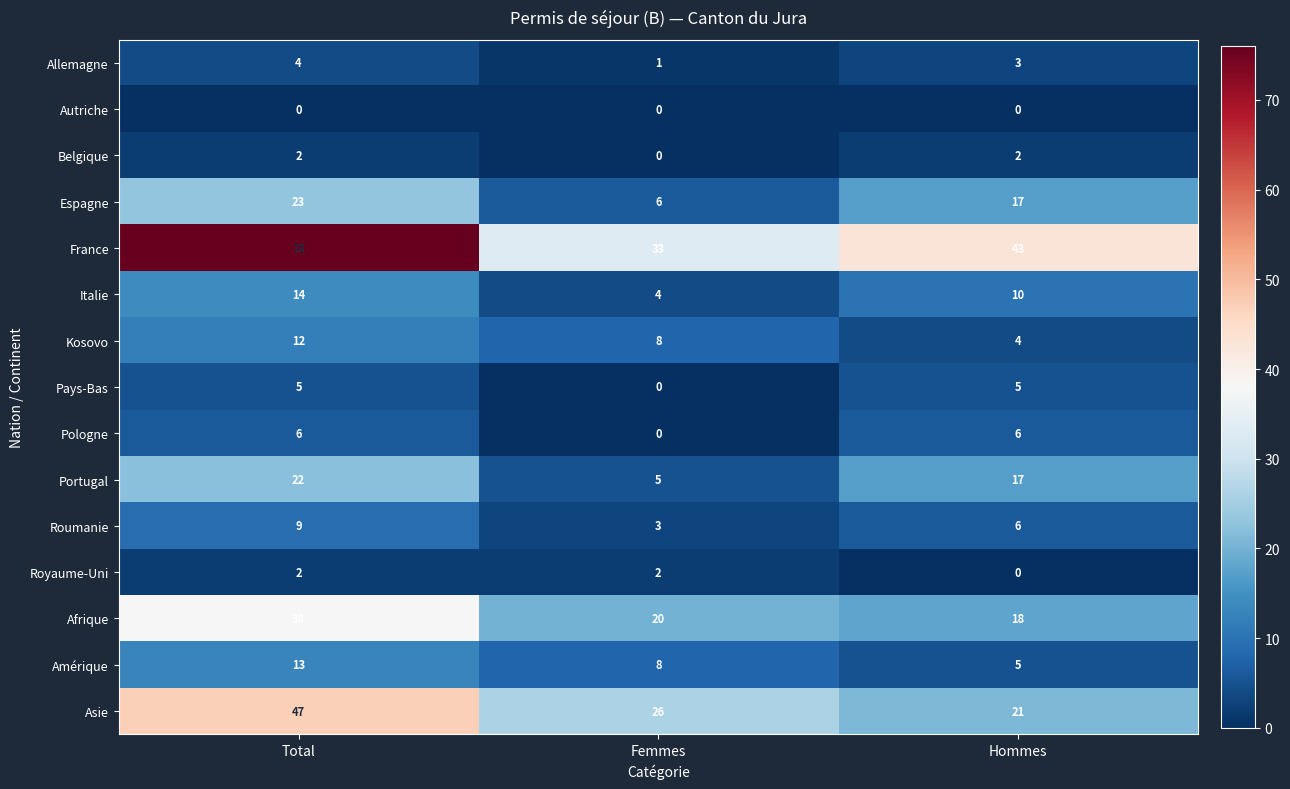

What is the difference between the maximum and minimum values in the Roumanie series?

6